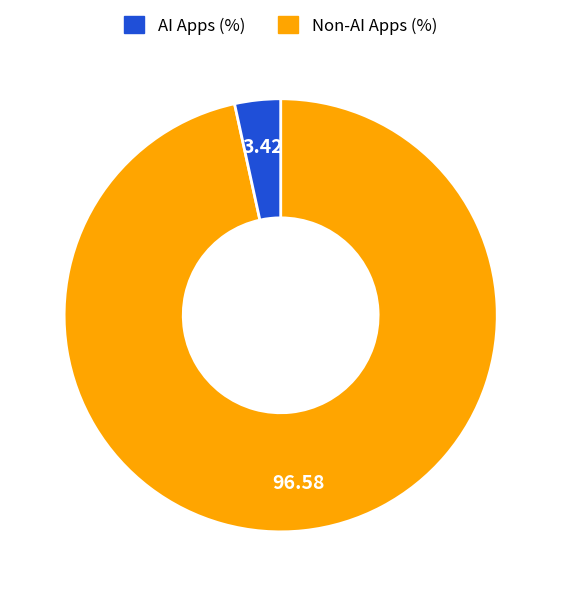

Is there a majority slice in this chart?

Yes